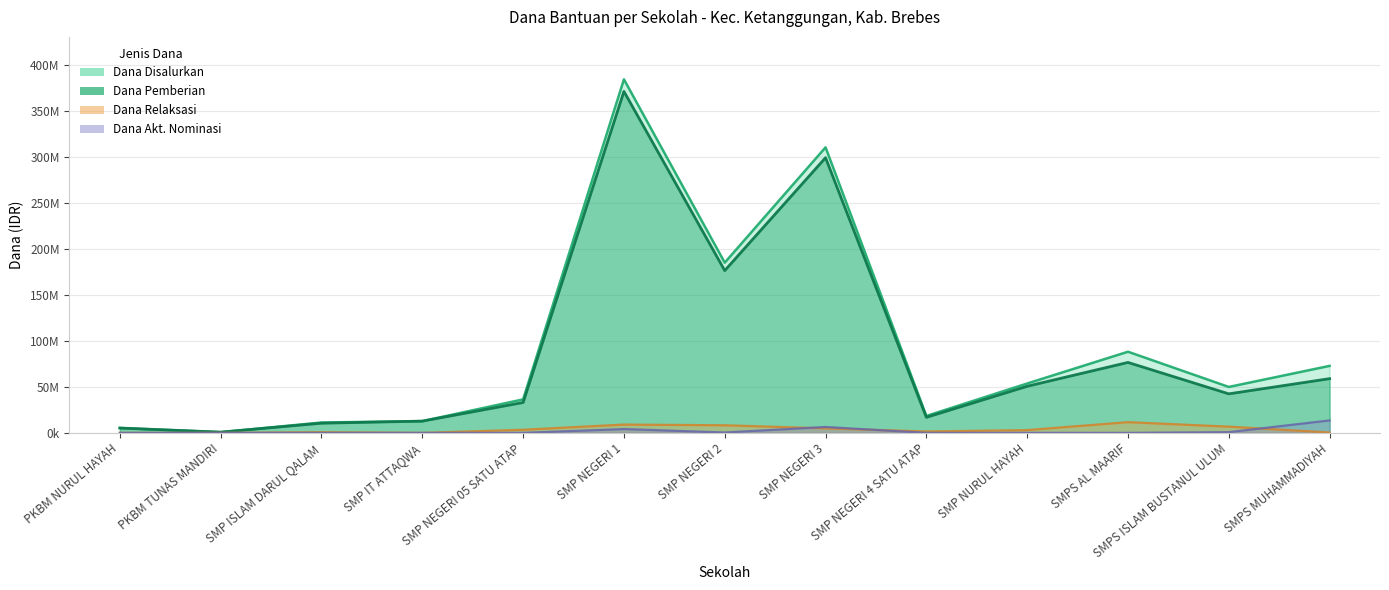

What is the sum of the Dana Pemberian values at SMPS ISLAM BUSTANUL ULUM and SMP NEGERI 1?

413250000